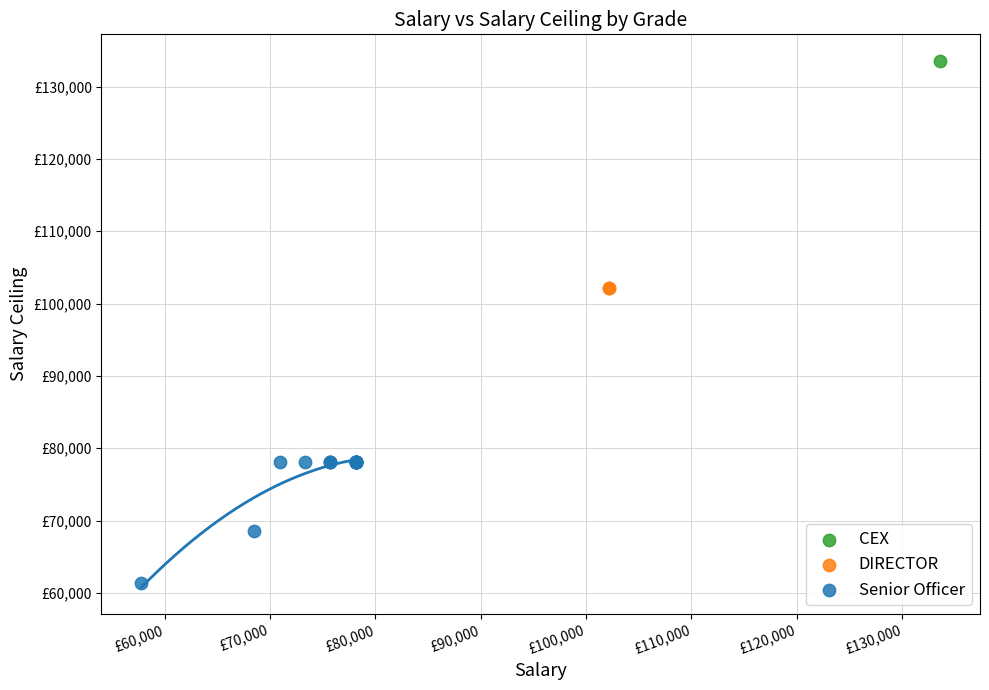

Which series reaches the maximum Y coordinate?

CEX